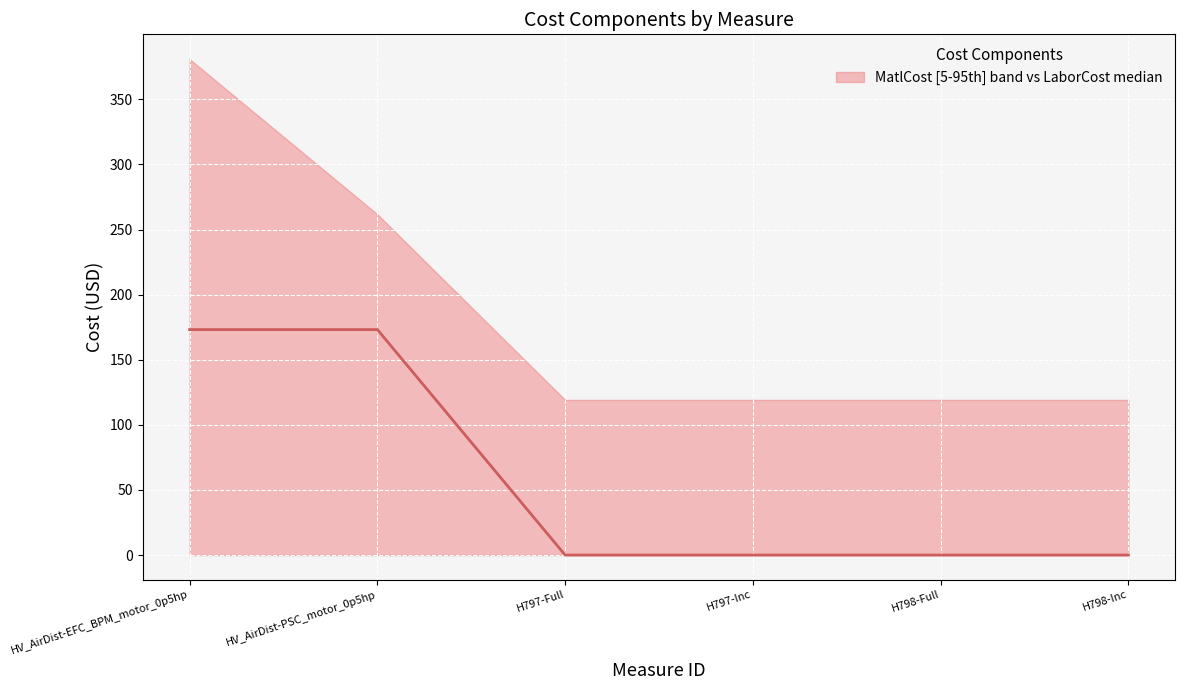

What position from the right is HV_AirDist-EFC_BPM_motor_0p5hp?

6